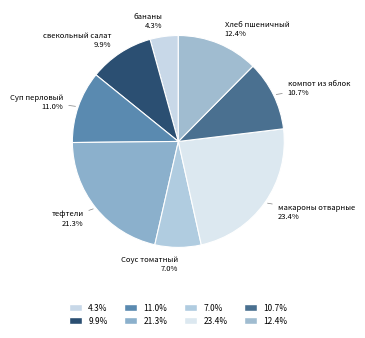

How many slices are in this pie chart?

8